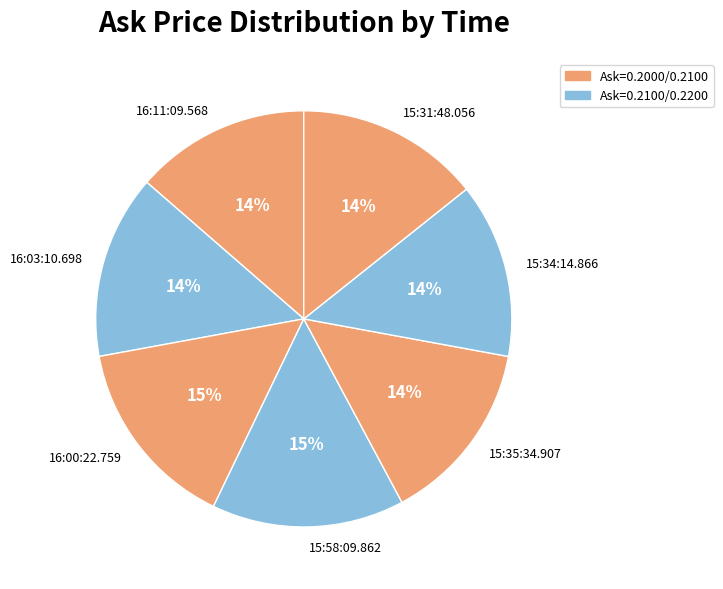

True or false: 16:03:10.698 accounts for 1% of the total.

False